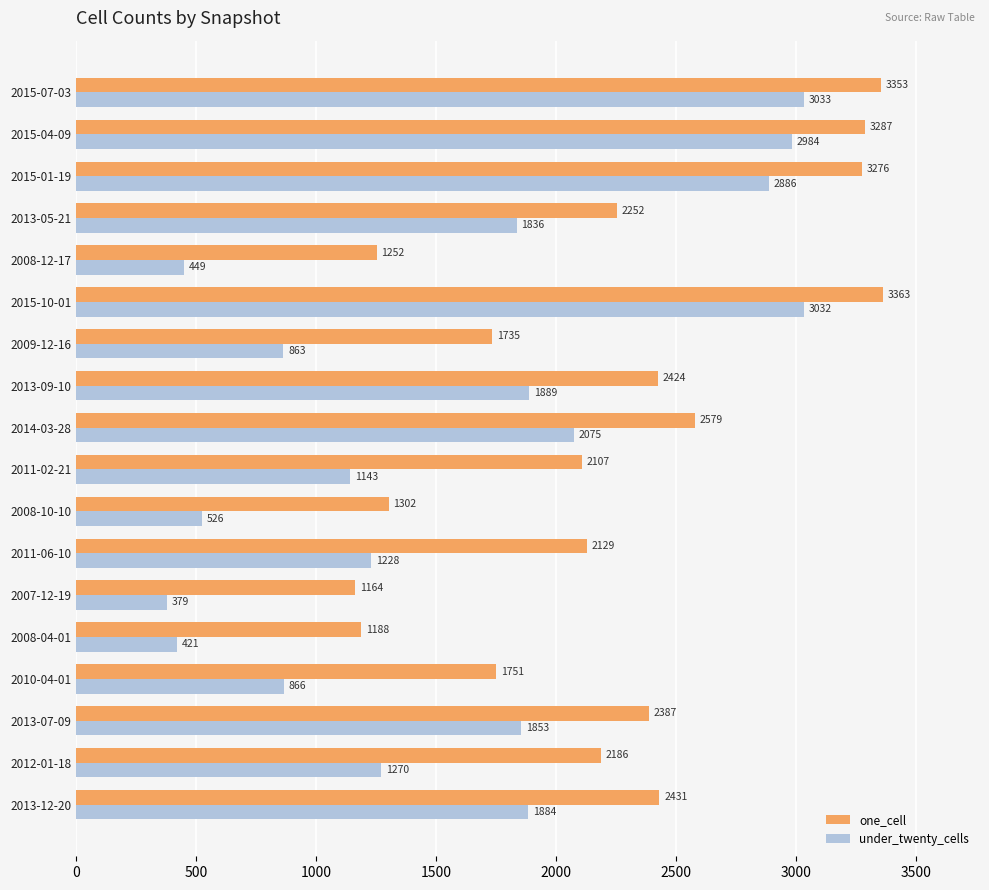

Count the number of data series in this chart.

2